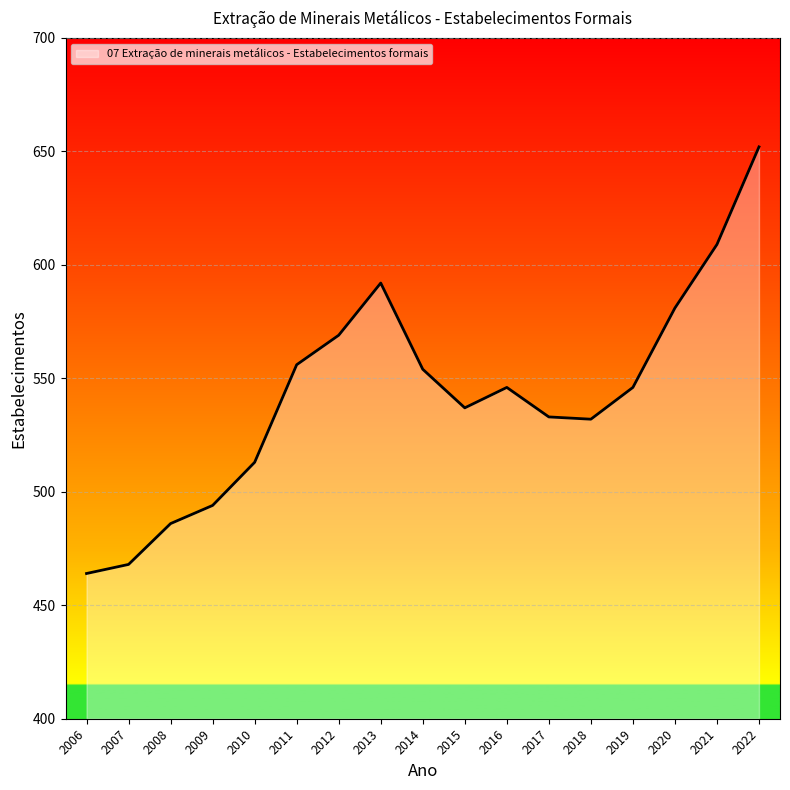

Is it true that the value at 2022 is 652?

True